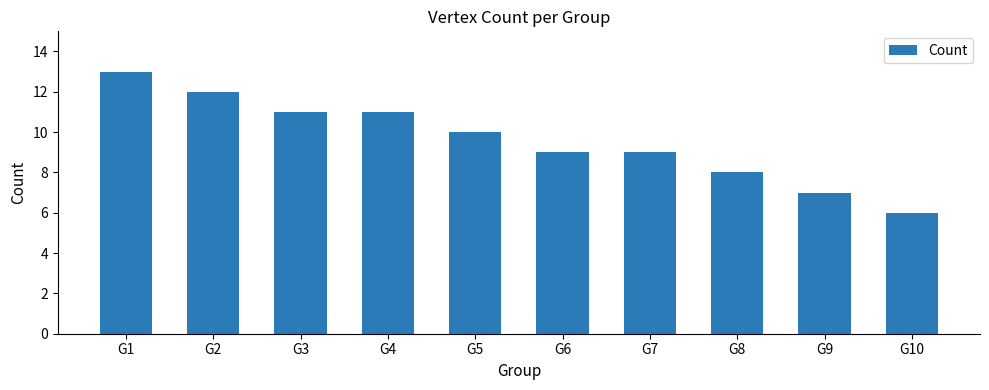

What is the difference between the second highest and minimum values?

6